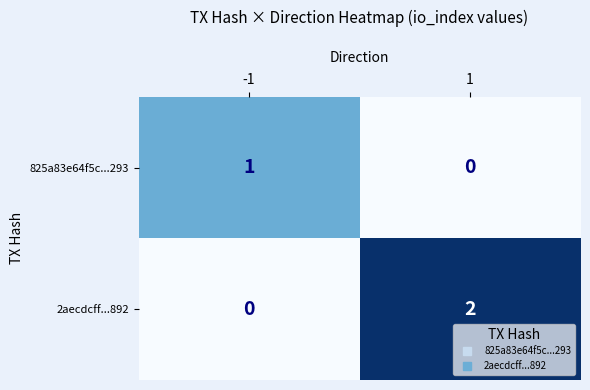

Which series has the widest spread of values?

2aecdcff...892